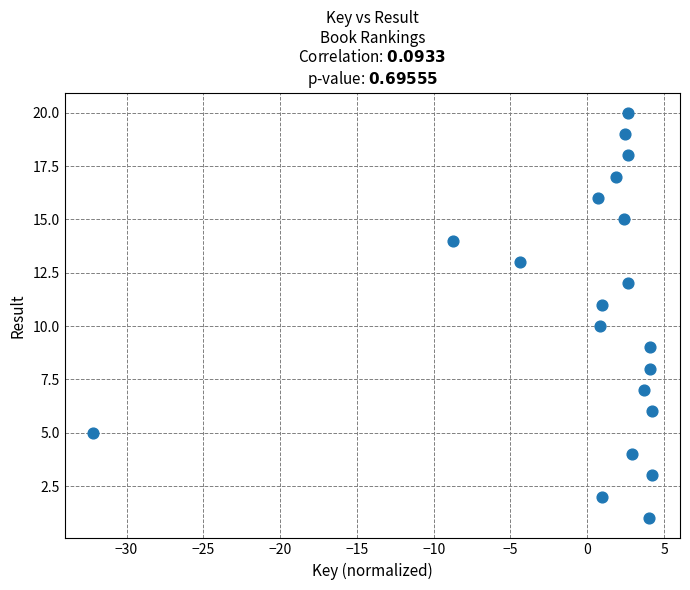

What is the range of Y values (max minus min)?

19